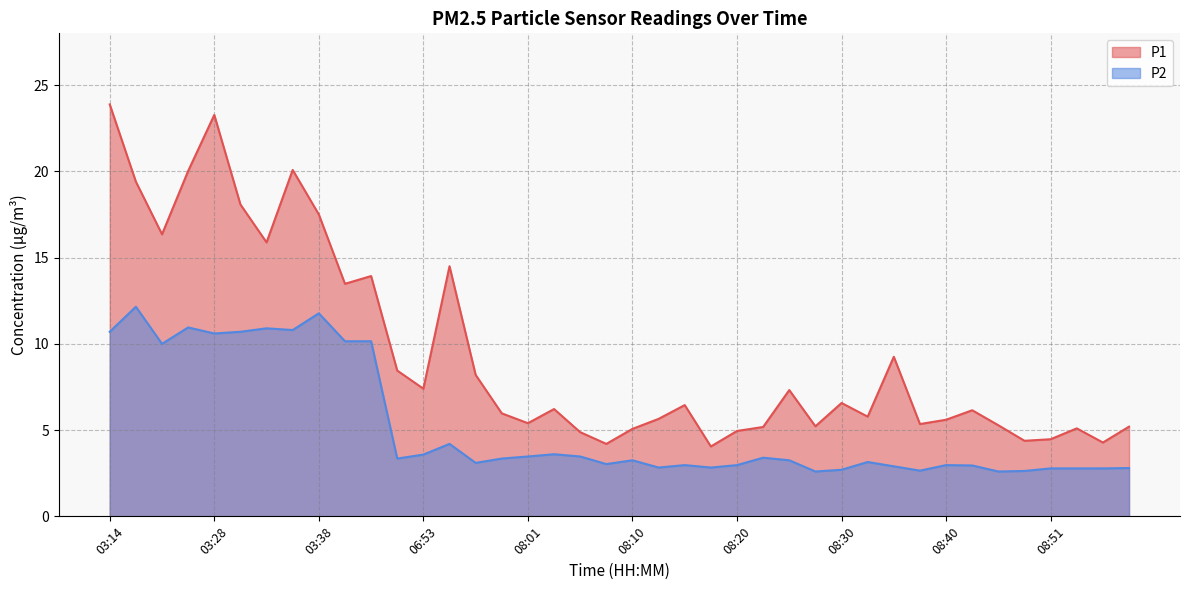

Where is P1 nearest to the value 13?

03:40